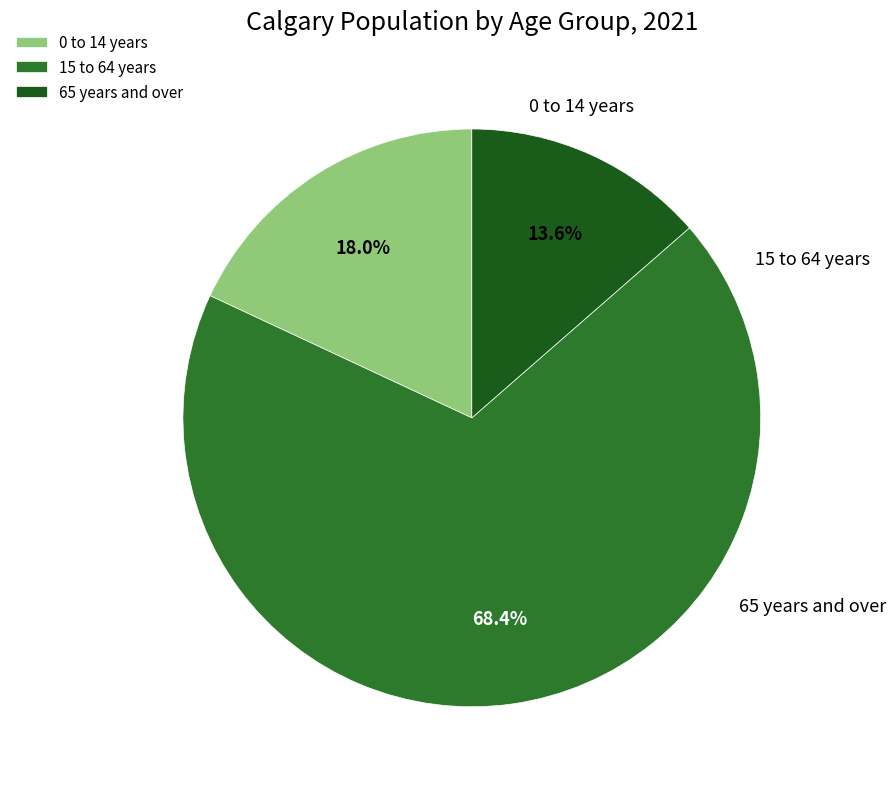

Rank the categories by value from lowest to highest.

65 years and over, 0 to 14 years, 15 to 64 years